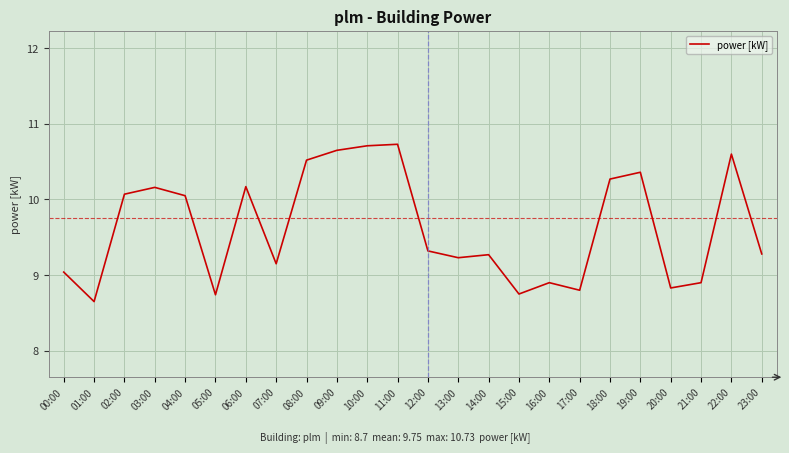

What is the difference between the maximum and minimum values?

2.1